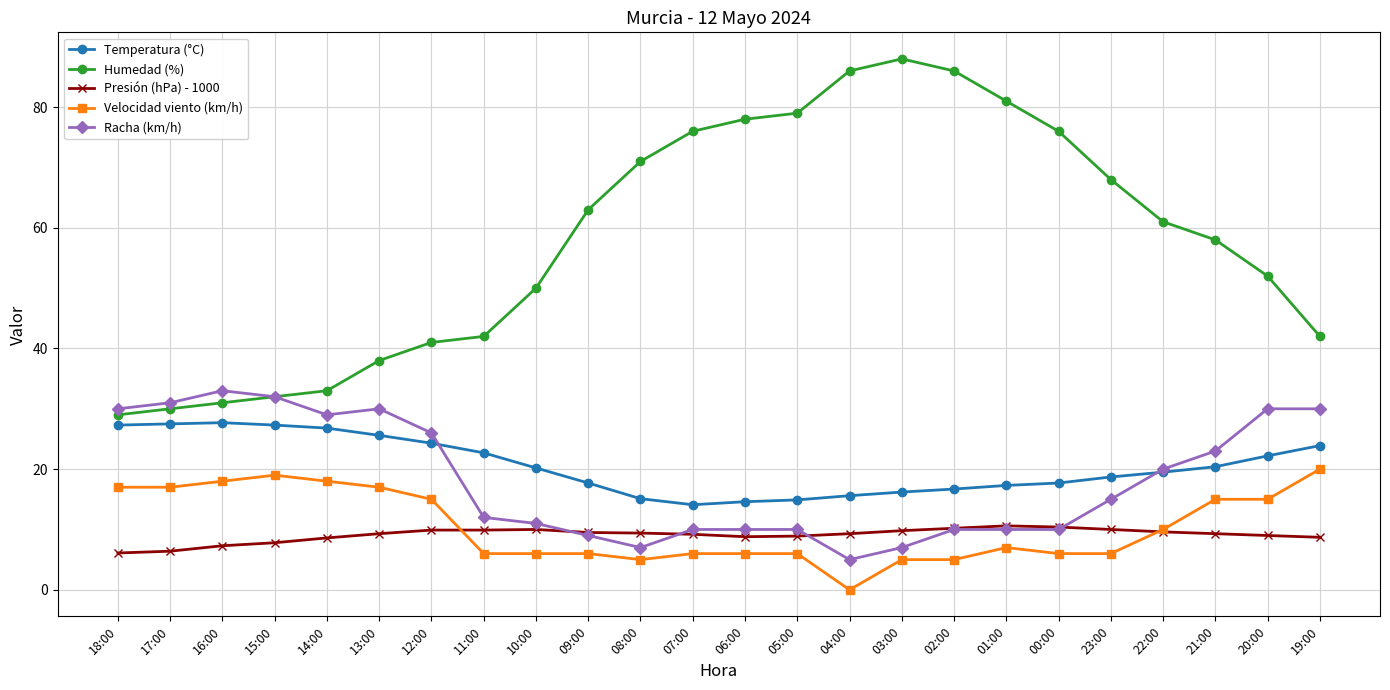

The value of Humedad (%) at 15:00 is 42.4. True or false?

False